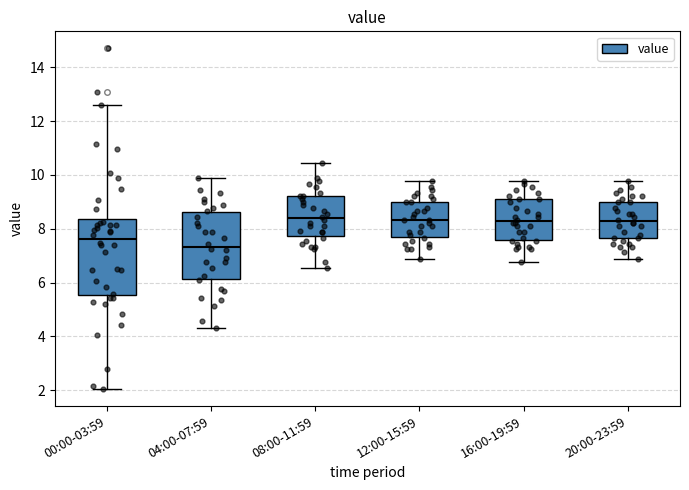

Reading left to right, read every box against the y-axis: the position of its median line, the range the box covers, and the ends of its whiskers. The values are not printed on the chart, so give them approximately, as read against the axis.

00:00-03:59: median 7.6, box 5.6 to 8.4, whiskers 2.0 to 12.6
04:00-07:59: median 7.4, box 6.2 to 8.6, whiskers 4.4 to 9.8
08:00-11:59: median 8.4, box 7.8 to 9.2, whiskers 6.6 to 10.4
12:00-15:59: median 8.4, box 7.6 to 9.0, whiskers 6.8 to 9.8
16:00-19:59: median 8.2, box 7.6 to 9.0, whiskers 6.8 to 9.8
20:00-23:59: median 8.2, box 7.6 to 9.0, whiskers 6.8 to 9.8